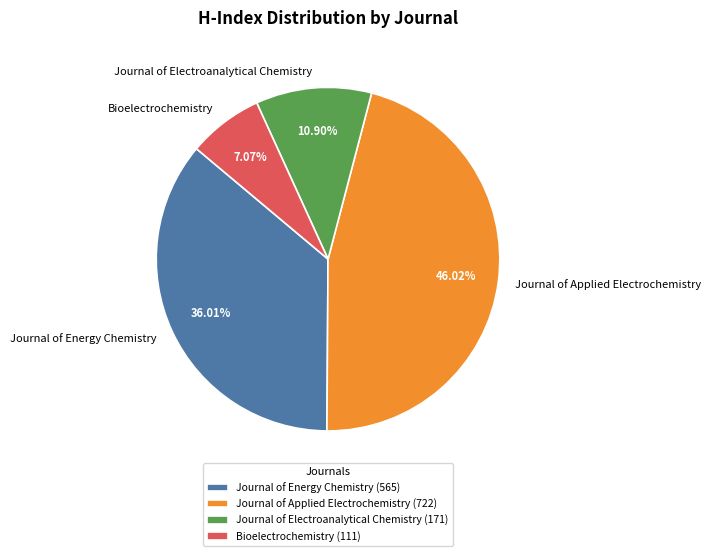

To the nearest percent, what portion does Journal of Applied Electrochemistry represent?

46%